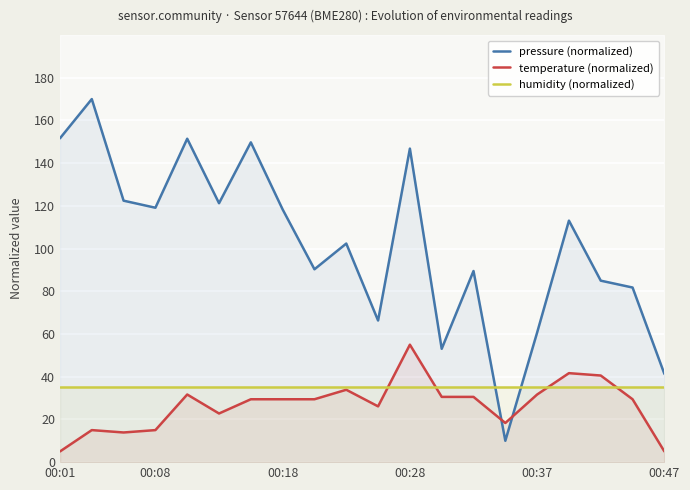

How many times do pressure (normalized) and temperature (normalized) cross each other?

2